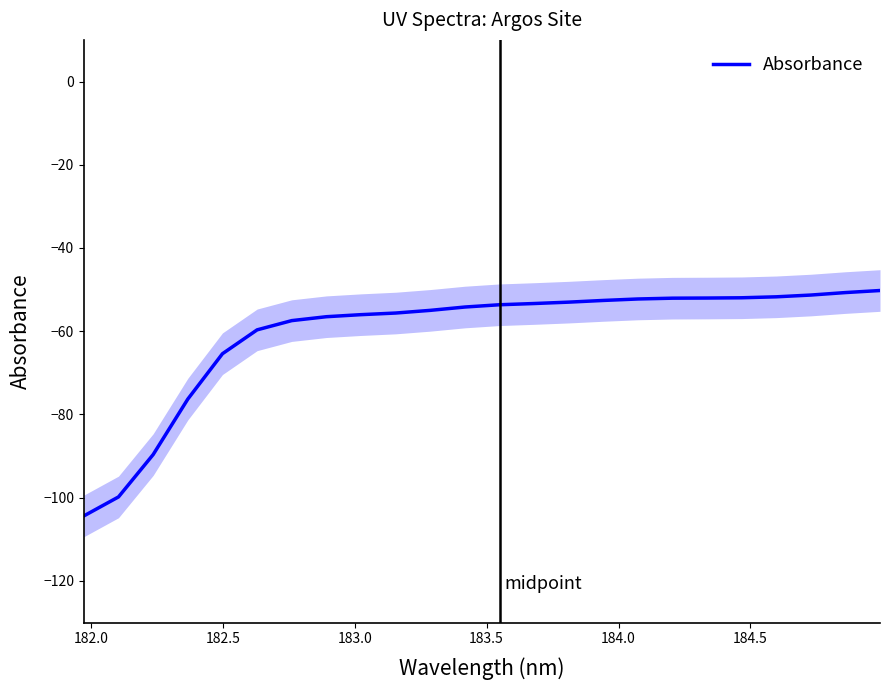

Does the chart have visible grid lines?

No